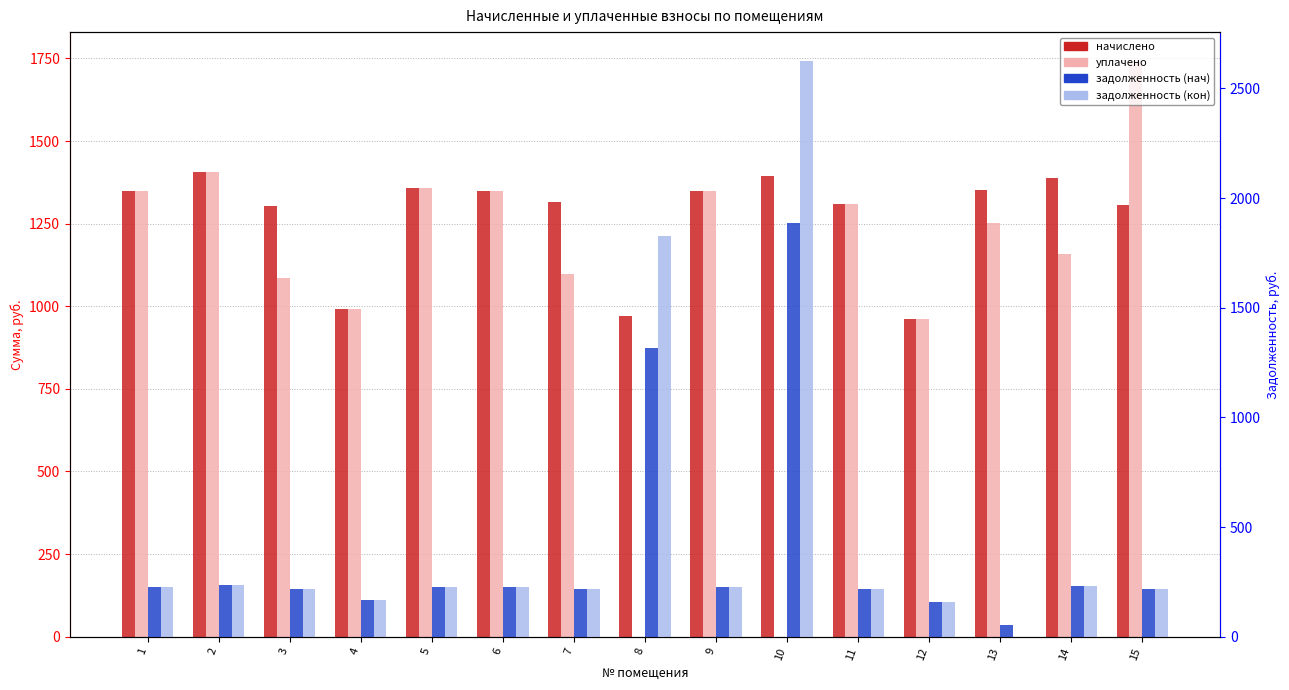

At which label does начислено first exceed 1348?

1